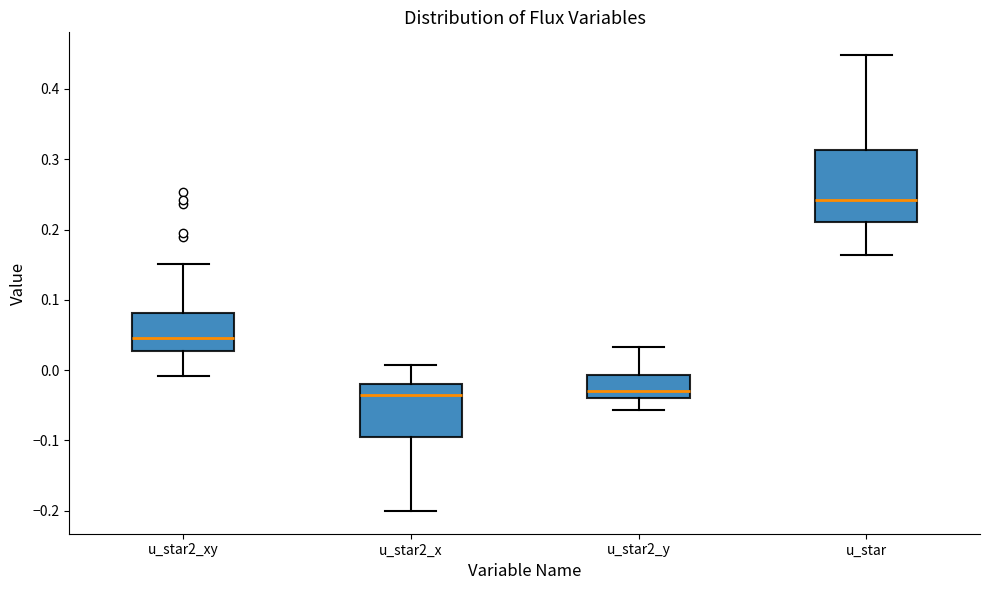

Reading left to right, read every box against the y-axis: the position of its median line, the range the box covers, and the ends of its whiskers. The values are not printed on the chart, so give them approximately, as read against the axis.

u_star2_xy: median 0.05, box 0.03 to 0.08, whiskers -0.01 to 0.15
u_star2_x: median -0.04, box -0.10 to -0.02, whiskers -0.20 to 0.01
u_star2_y: median -0.03, box -0.04 to -0.01, whiskers -0.06 to 0.03
u_star: median 0.24, box 0.21 to 0.31, whiskers 0.16 to 0.45